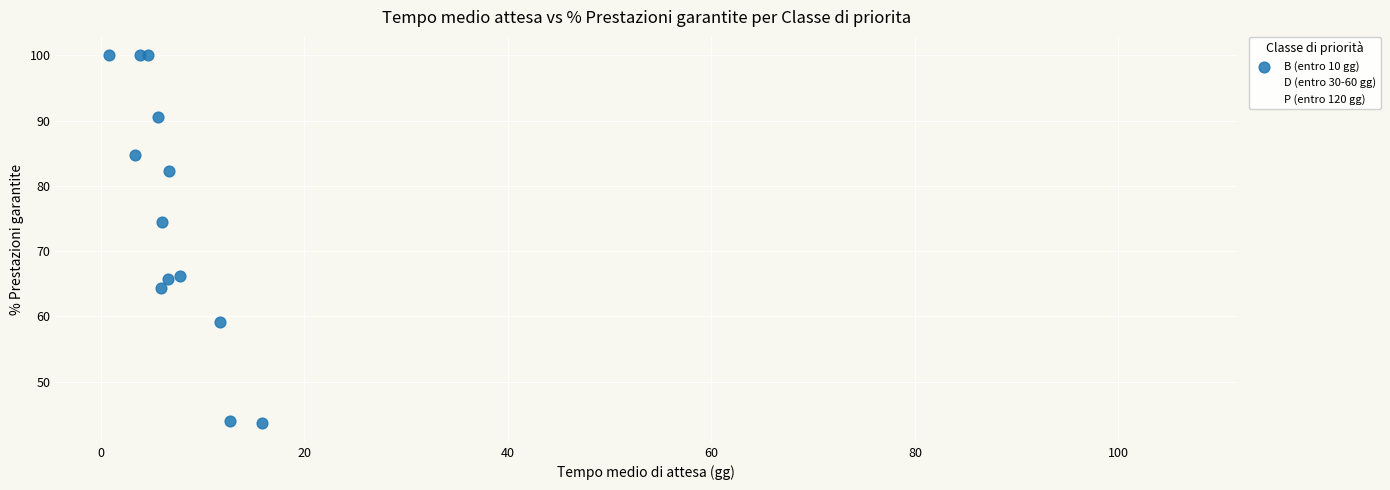

Which series has the widest spread of Y values?

B (entro 10 gg)